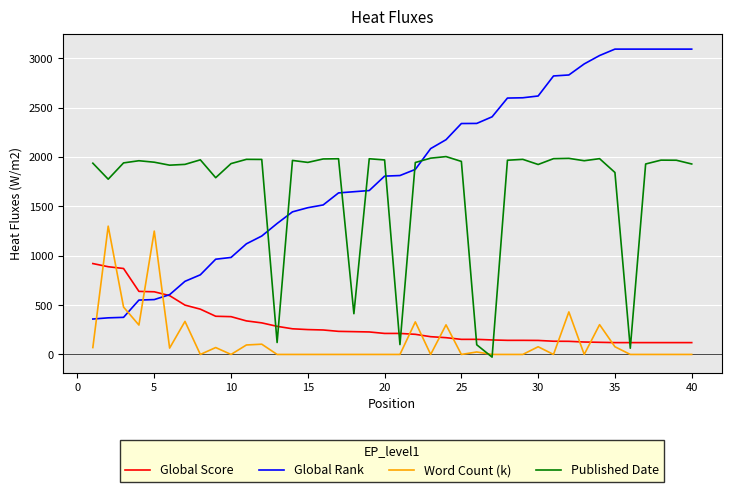

Which series has the largest range (max minus min)?

Global Rank